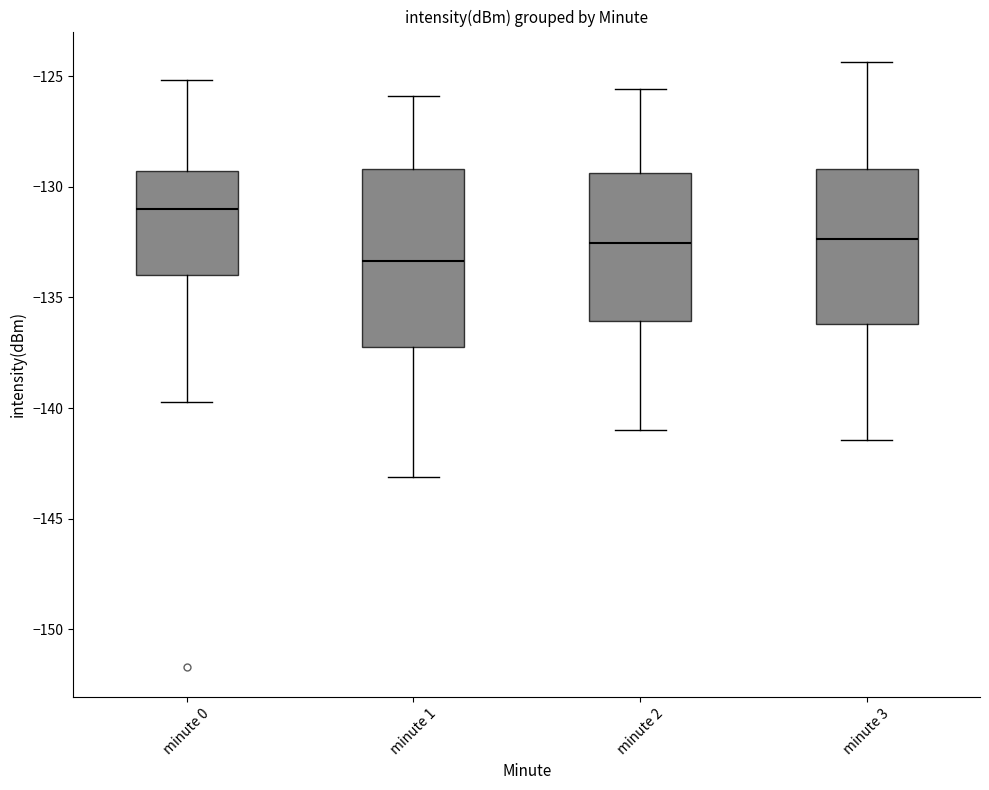

Reading left to right, read every box against the y-axis: the position of its median line, the range the box covers, and the ends of its whiskers. The values are not printed on the chart, so give them approximately, as read against the axis.

minute 0: median -131.0, box -134.0 to -129.5, whiskers -139.5 to -125.0
minute 1: median -133.5, box -137.0 to -129.0, whiskers -143.0 to -126.0
minute 2: median -132.5, box -136.0 to -129.5, whiskers -141.0 to -125.5
minute 3: median -132.5, box -136.0 to -129.0, whiskers -141.5 to -124.5